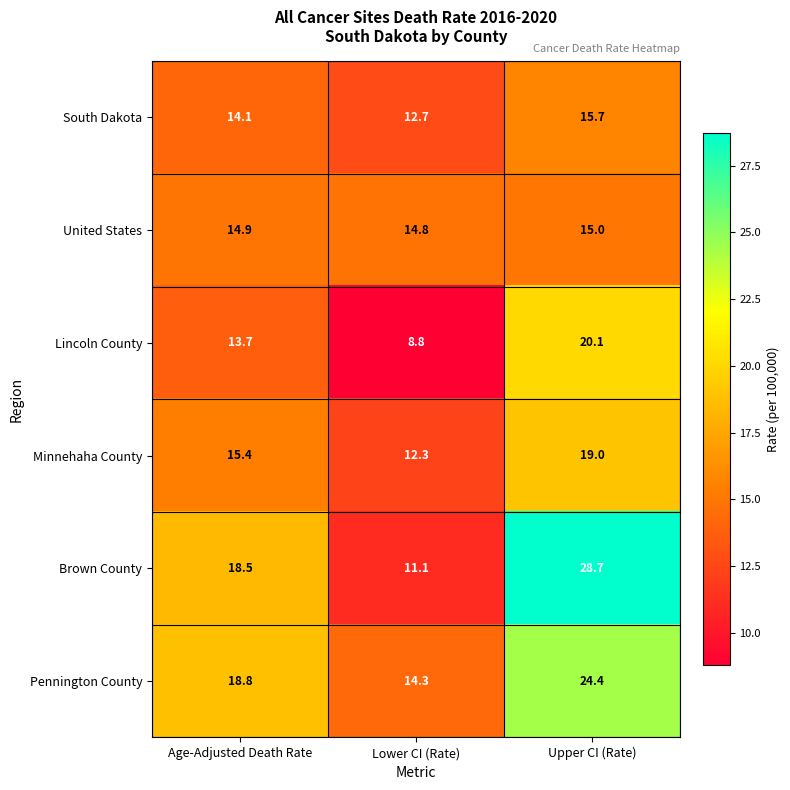

At which label is Pennington County closest to 19?

Age-Adjusted Death Rate